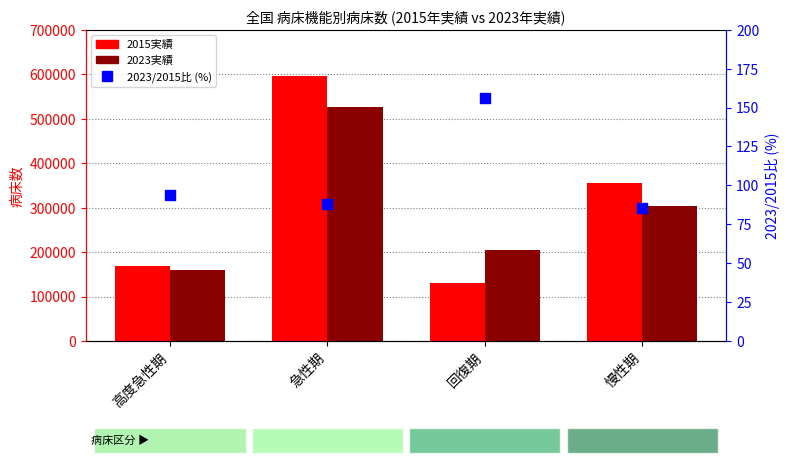

Is the value of 2015実績 at 高度急性期 greater than the value of 2023実績 at 慢性期?

No